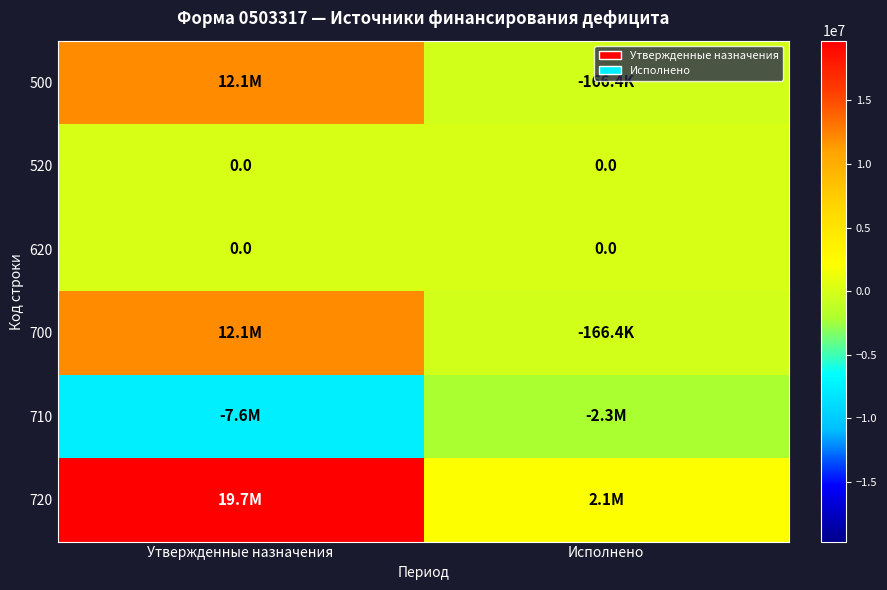

Which series has the widest spread of values?

720